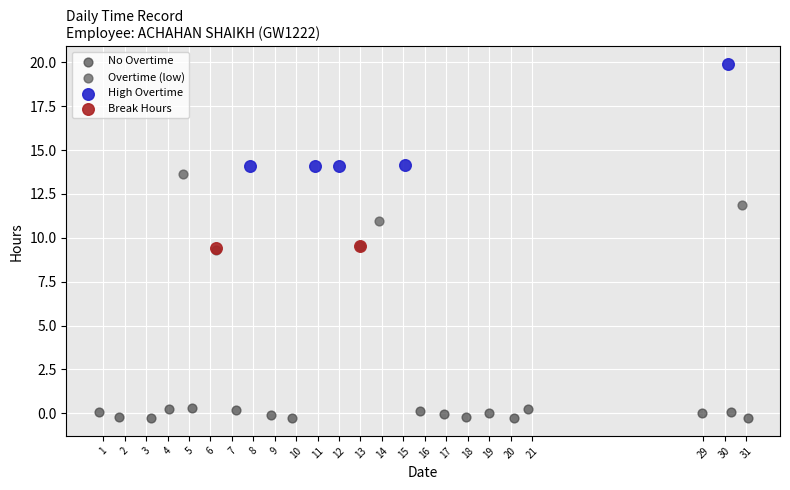

Which series has the widest spread of Y values?

High Overtime